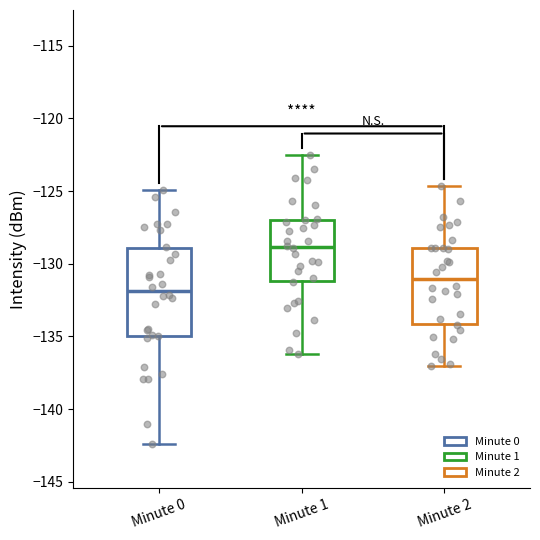

Reading left to right, transcribe this box plot: for each box, give where its median line is, the range the box spans, and where its two whiskers end, as read against the y-axis. The values are not printed on the chart, so give them approximately, as read against the axis.

Minute 0: median -132.0, box -135.0 to -129.0, whiskers -142.5 to -125.0
Minute 1: median -129.0, box -131.0 to -127.0, whiskers -136.0 to -122.5
Minute 2: median -131.0, box -134.0 to -129.0, whiskers -137.0 to -124.5